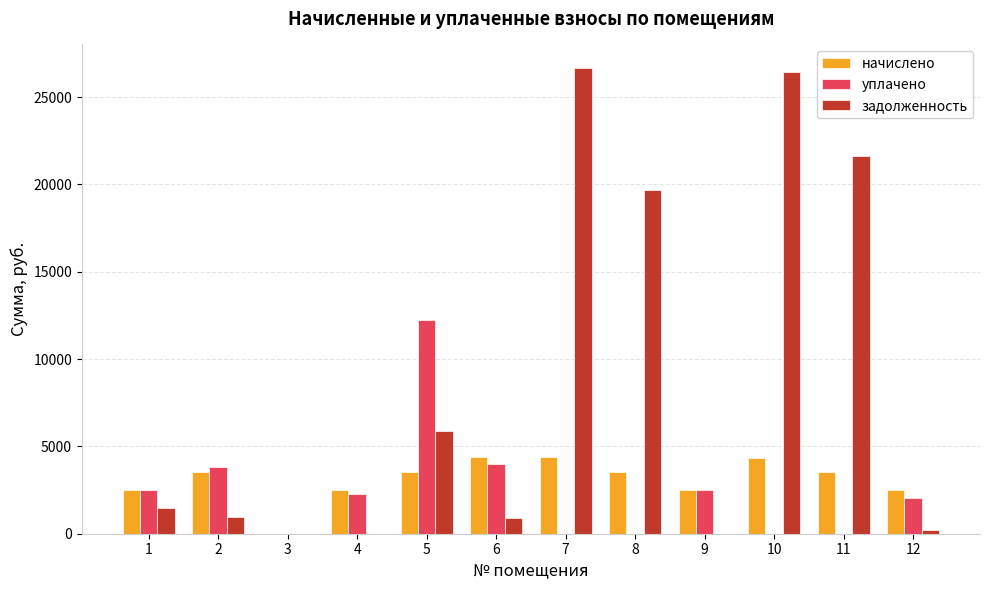

Count the number of categories in the chart.

12